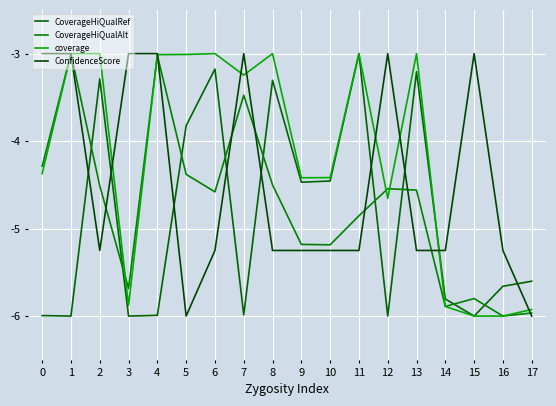

How many lines are shown in the chart?

4